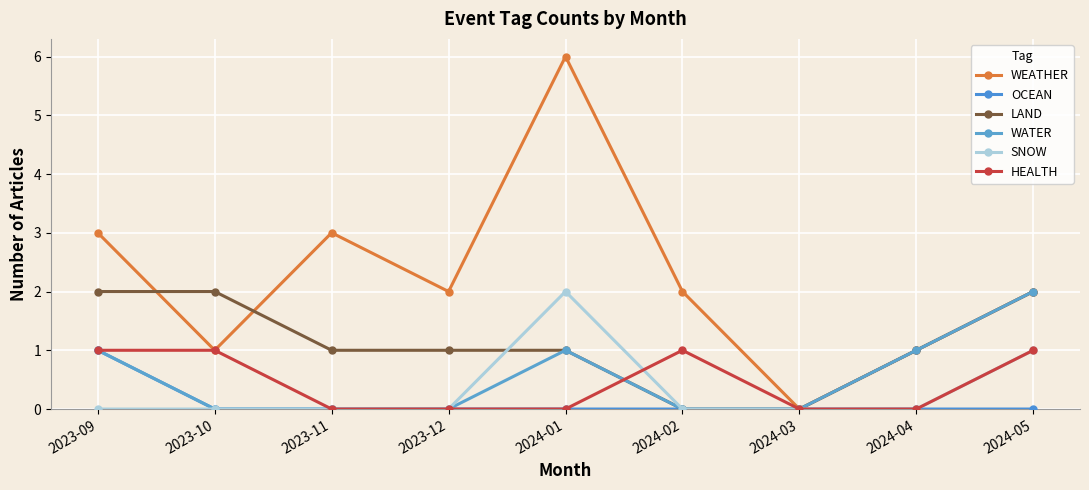

How many distinct data groups are displayed?

6